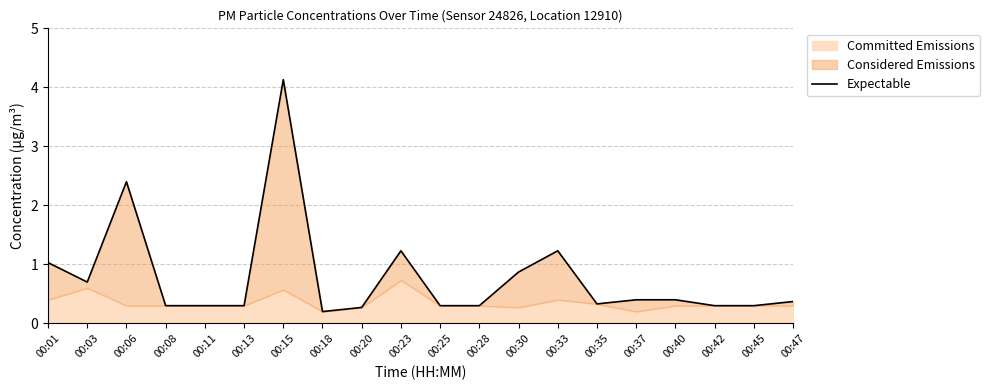

Rank the categories by value from highest to lowest.

00:15, 00:06, 00:23, 00:33, 00:01, 00:30, 00:03, 00:37, 00:40, 00:47, 00:35, 00:08, 00:11, 00:13, 00:25, 00:28, 00:42, 00:45, 00:20, 00:18